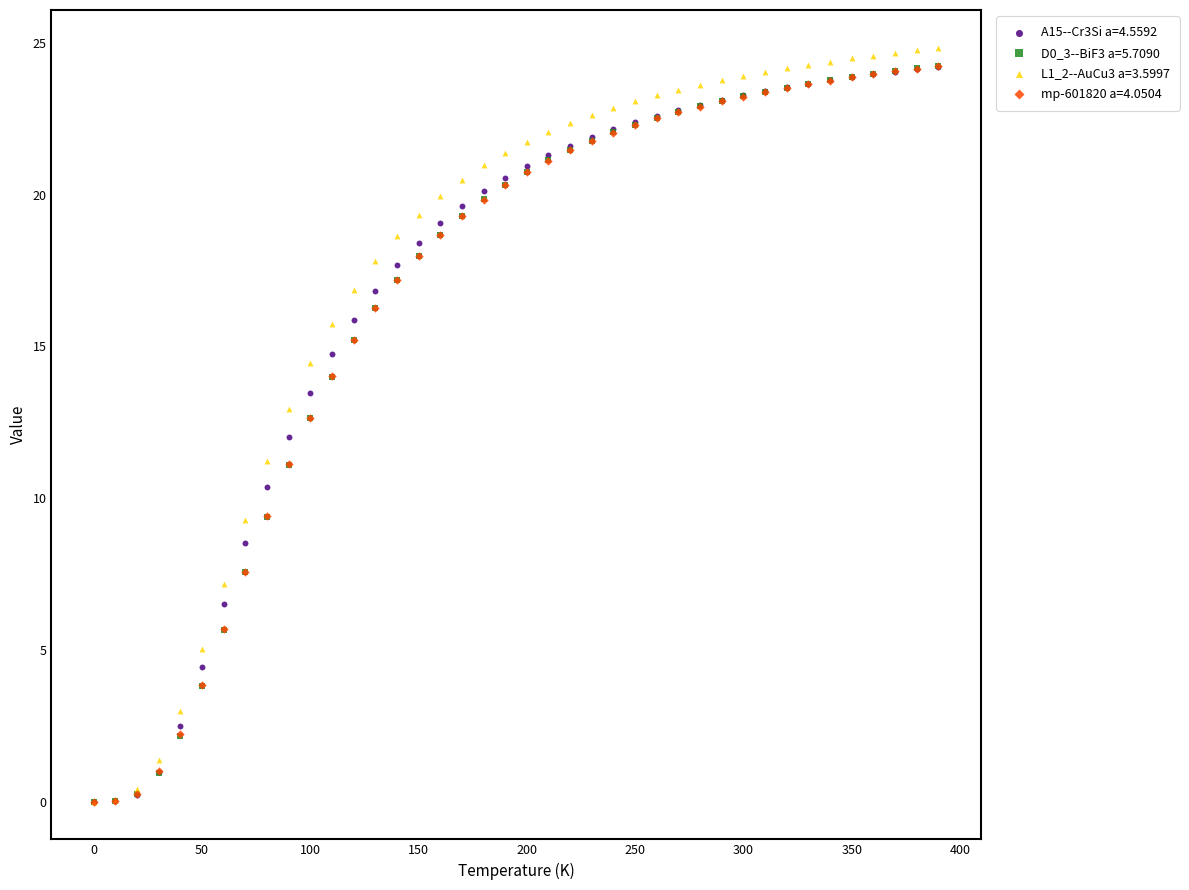

Which series has the widest spread of Y values?

L1_2--AuCu3 a=3.5997